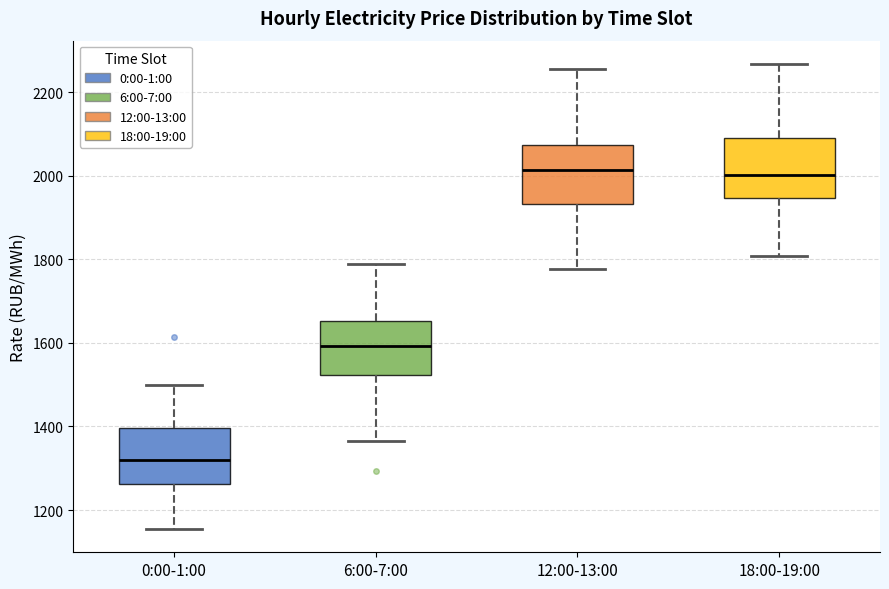

Reading left to right, read every box against the y-axis: the position of its median line, the range the box covers, and the ends of its whiskers. The values are not printed on the chart, so give them approximately, as read against the axis.

0:00-1:00: median 1320, box 1260 to 1400, whiskers 1160 to 1500
6:00-7:00: median 1600, box 1520 to 1660, whiskers 1360 to 1780
12:00-13:00: median 2020, box 1940 to 2080, whiskers 1780 to 2260
18:00-19:00: median 2000, box 1940 to 2100, whiskers 1800 to 2260